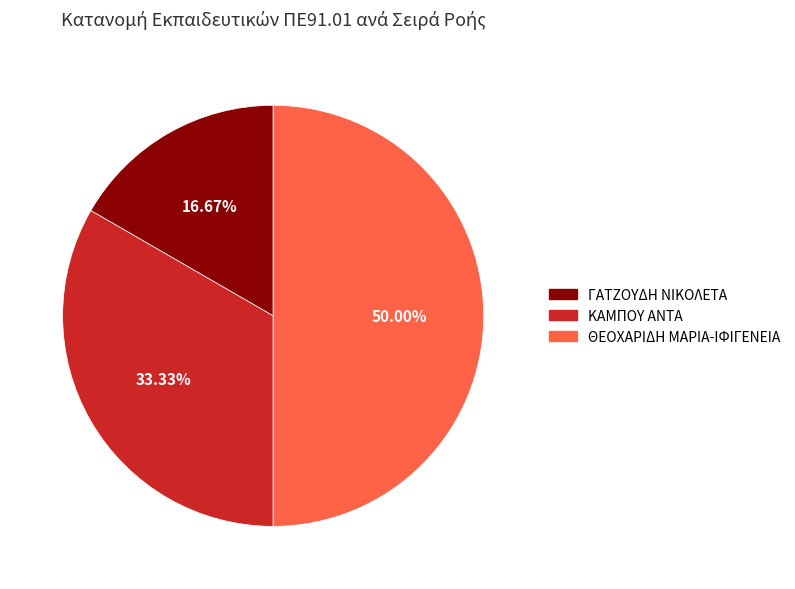

Is it true that ΓΑΤΖΟΥΔΗ ΝΙΚΟΛΕΤΑ is 30% of the pie?

False